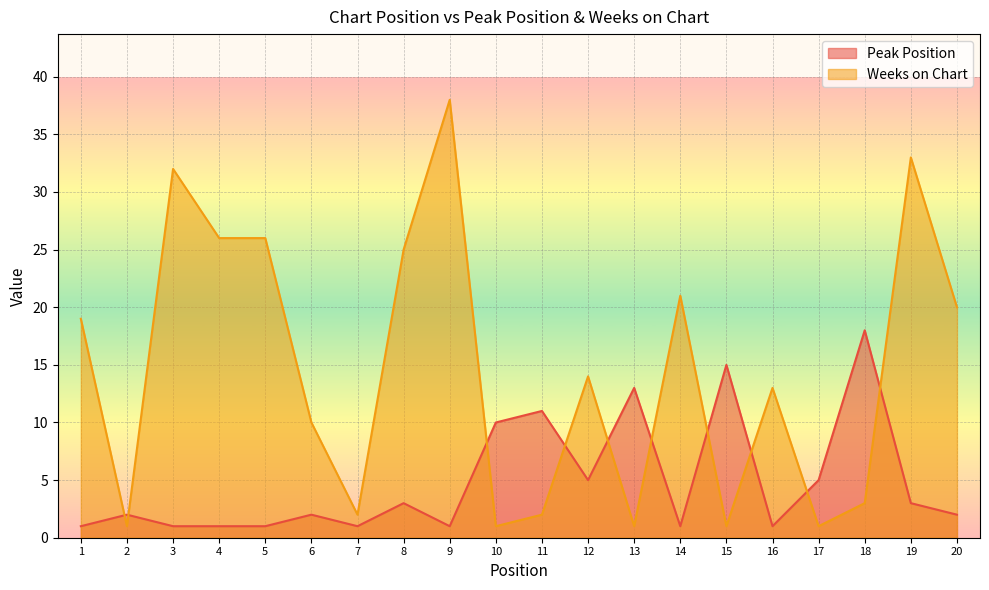

What is the value of the Weeks on Chart point at the 10th from the left?

1